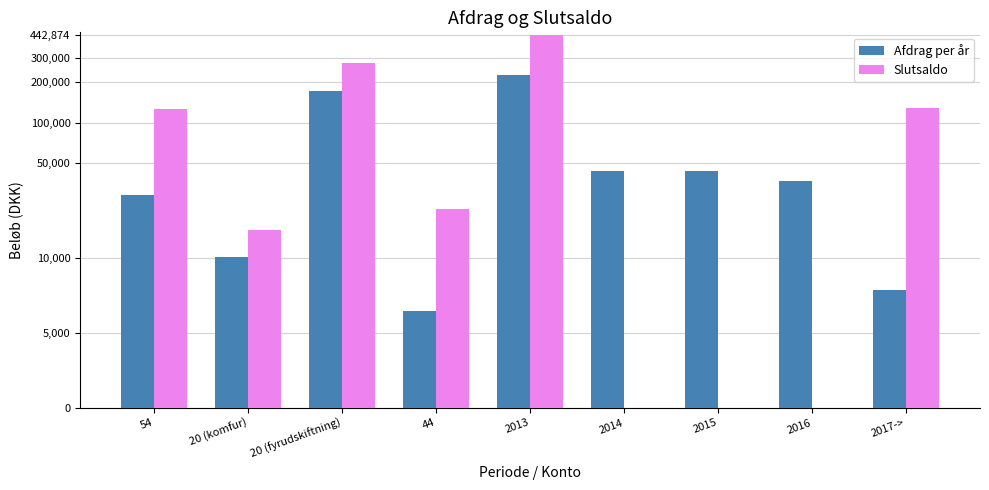

Which series has the widest spread of values?

Slutsaldo